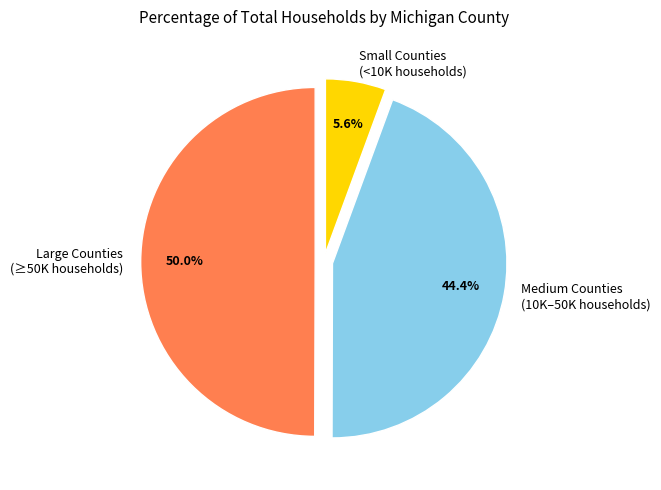

To the nearest percent, what is the difference between the largest and smallest slice percentages?

44%